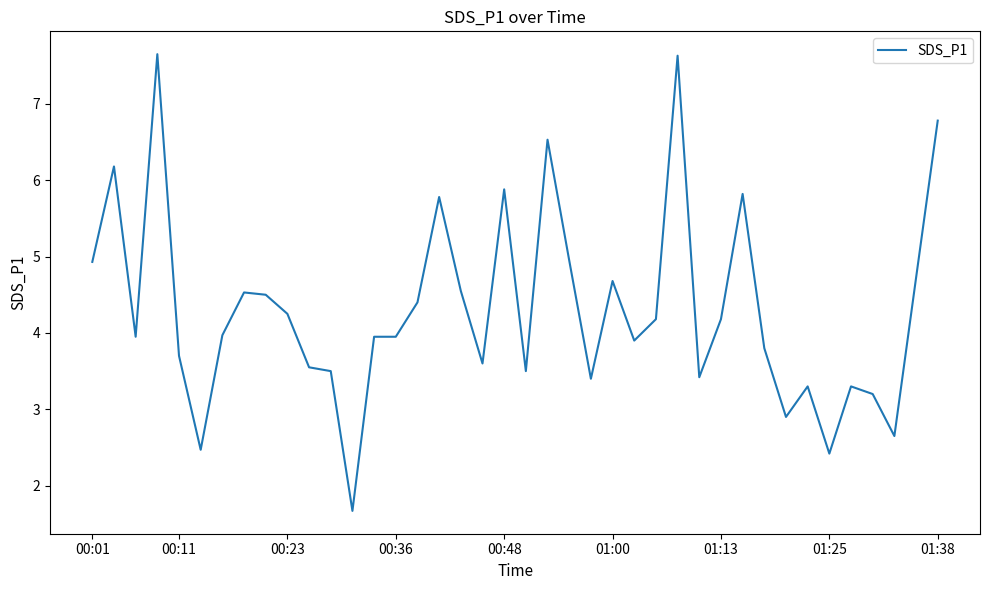

What is the maximum value shown in the chart?

7.7